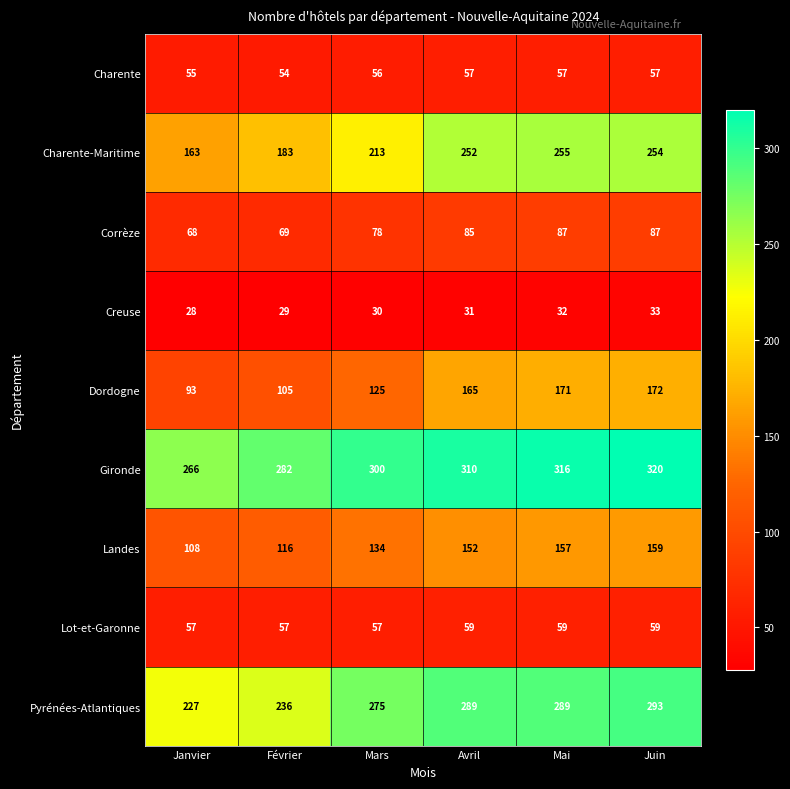

What is the sum of the Pyrénées-Atlantiques values at Mai and Février?

525